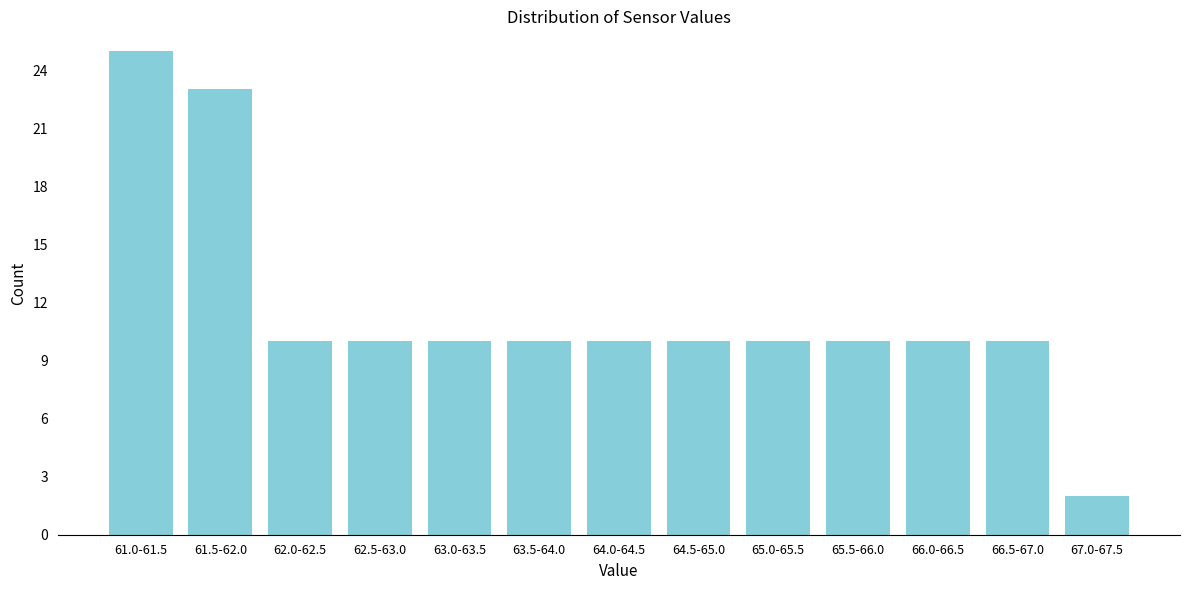

Reading right to left, list all the values displayed in this chart.

67.0-67.5=2	66.5-67.0=10	66.0-66.5=10	65.5-66.0=10	65.0-65.5=10	64.5-65.0=10	64.0-64.5=10	63.5-64.0=10	63.0-63.5=10	62.5-63.0=10	62.0-62.5=10	61.5-62.0=23	61.0-61.5=25